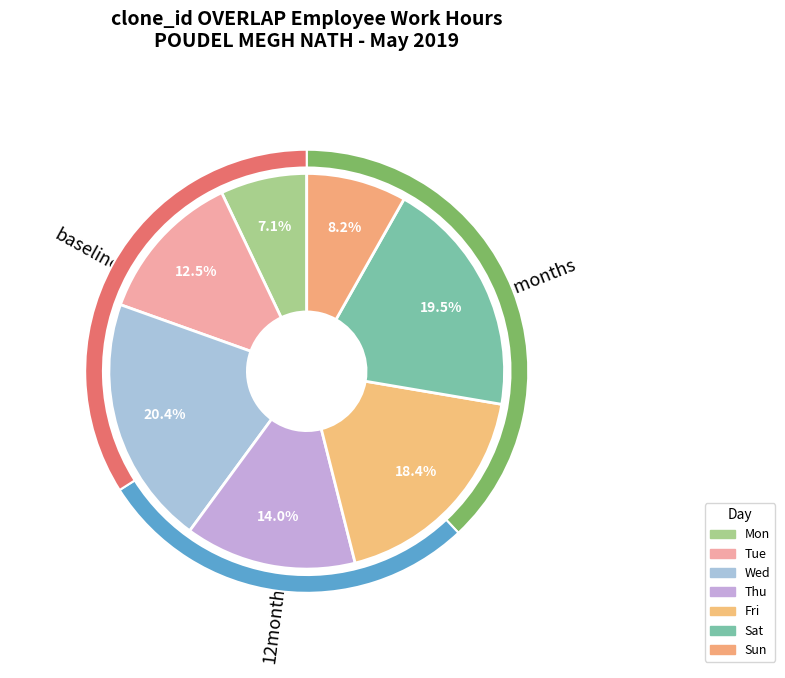

Between Thu and Wed, which is larger?

Wed